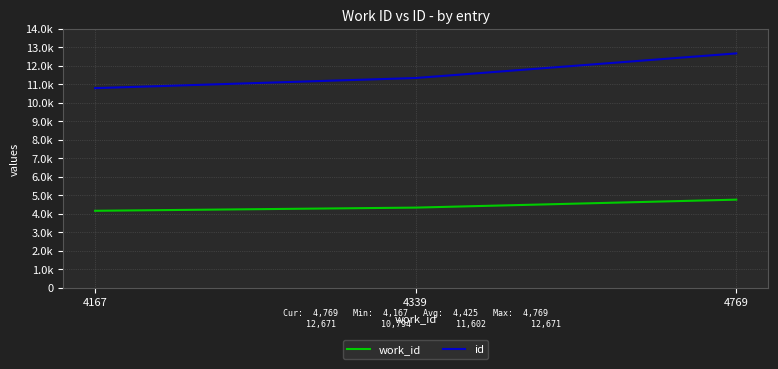

Is this an area chart (filled region under the line)?

No